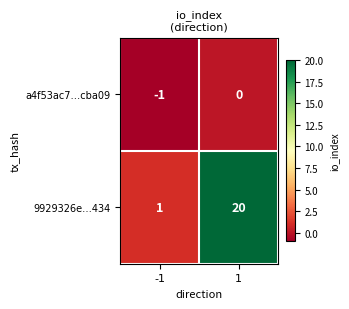

What is the sum of the 9929326e…434 values at -1 and 1?

21